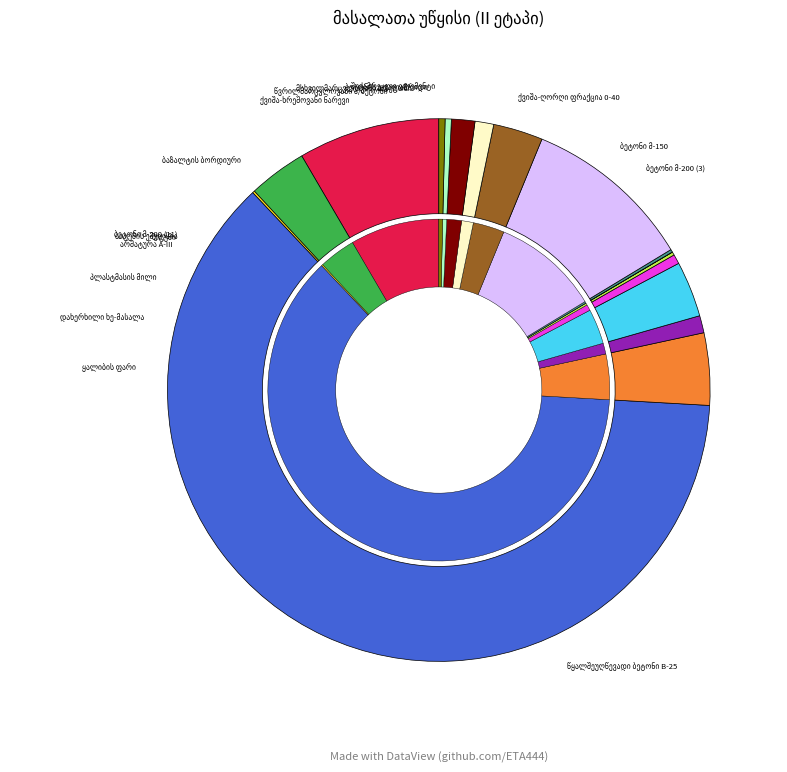

What is the smallest slice in the pie chart?

ბიტუმის ემულსია